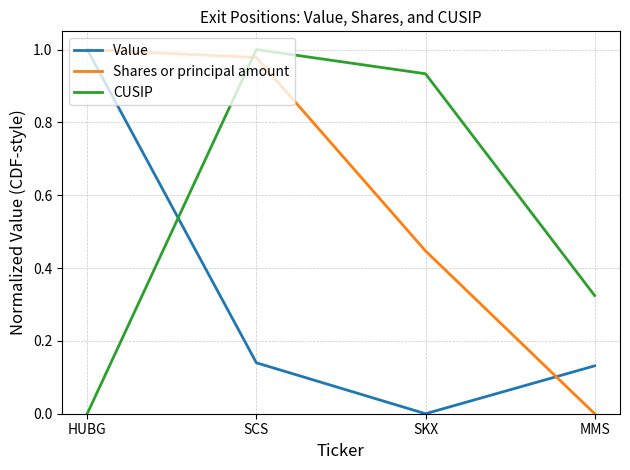

How many intersections are there between CUSIP and Value?

1